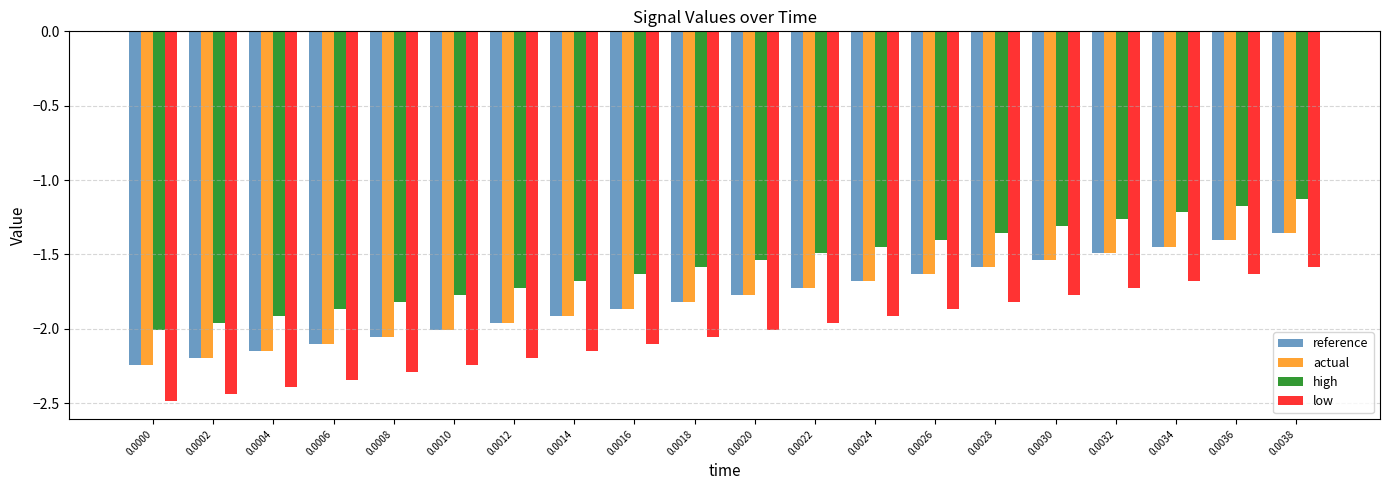

What is the spread (max minus min) of values at 0.0022?

0.5